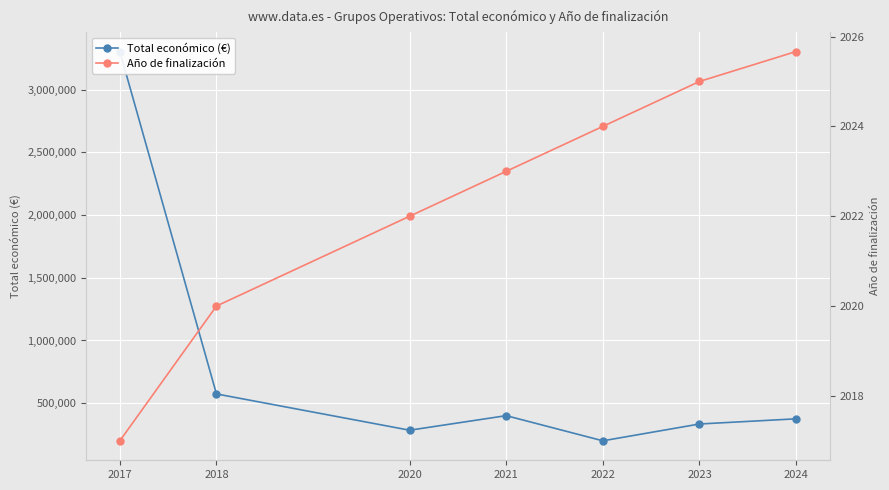

What is the average value of the Año de finalización series?

2022.4